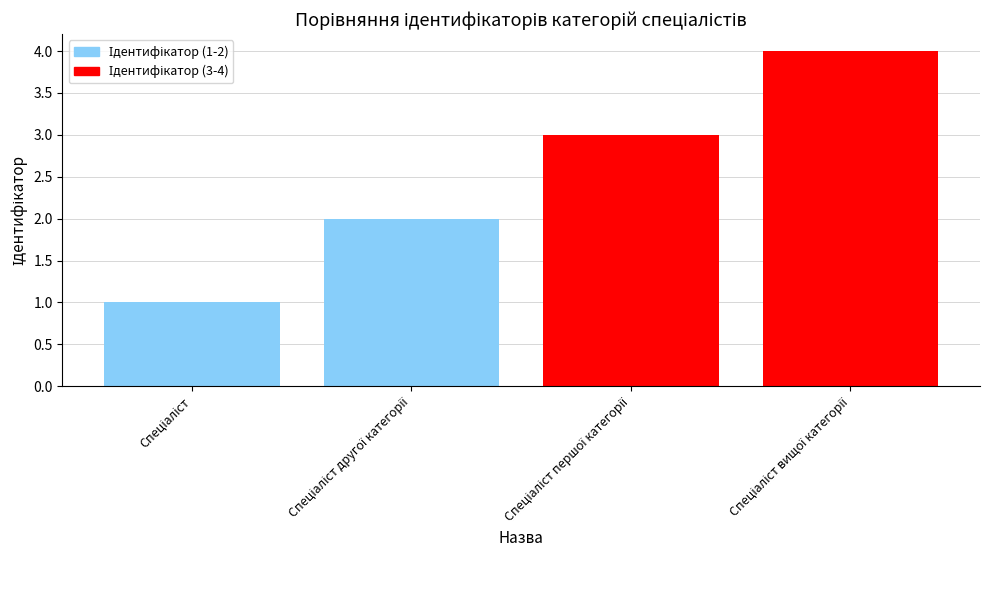

What is the difference between the maximum and minimum values?

3